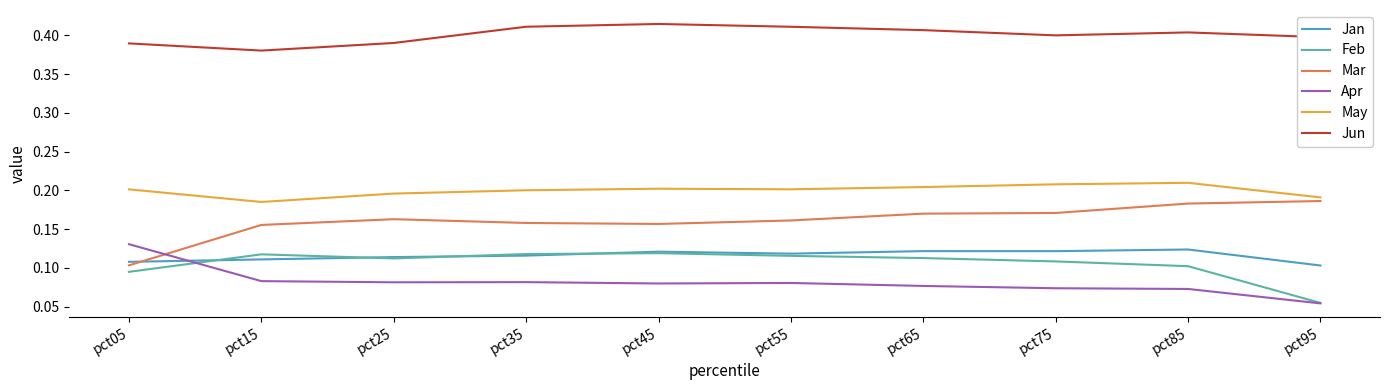

Is it true that Mar equals 0.0 at pct55?

False